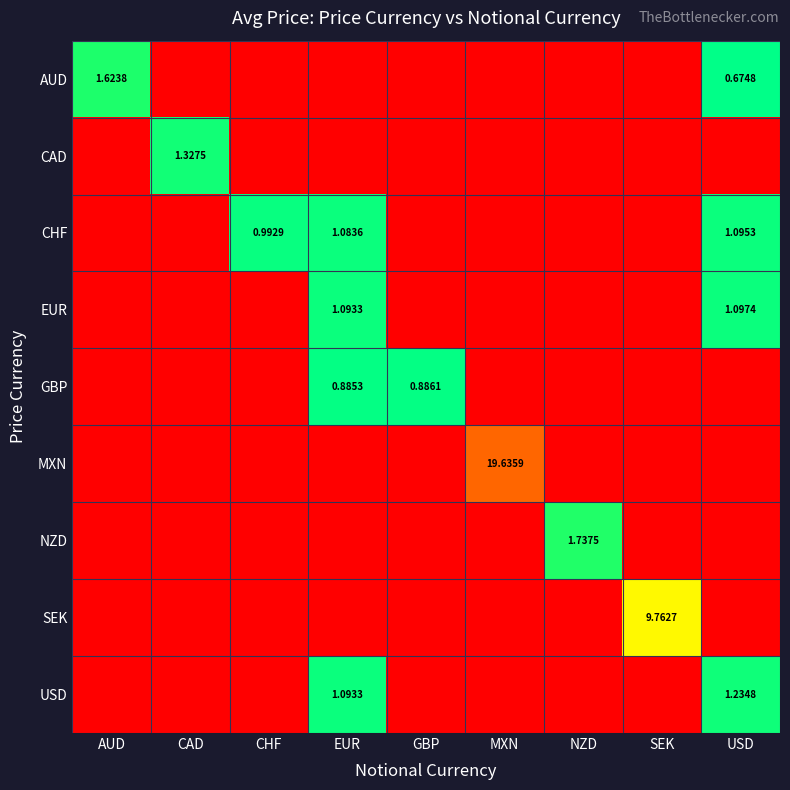

Is the value of CHF at EUR greater than the value of EUR at USD?

No